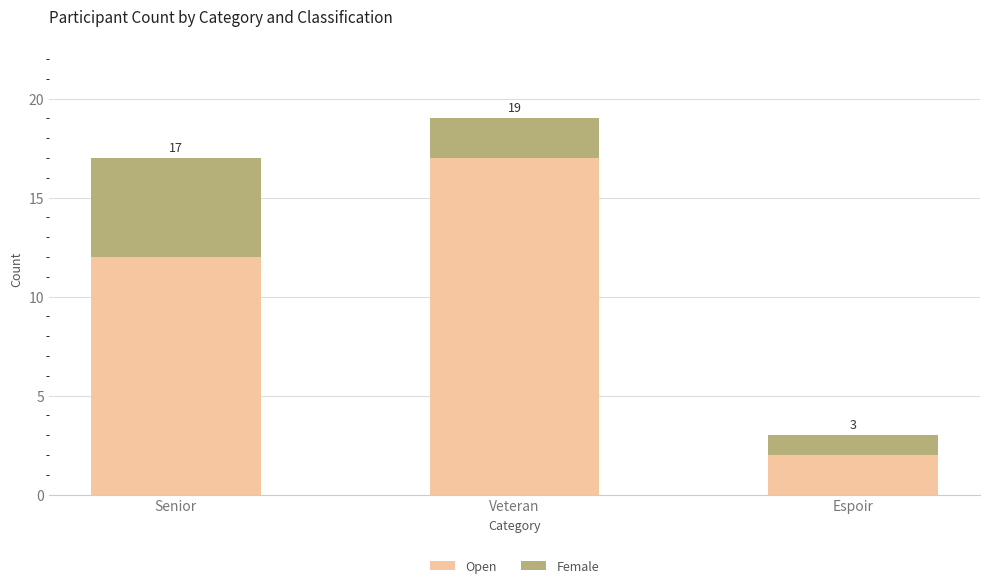

What are all the series names shown in the legend?

Open, Female